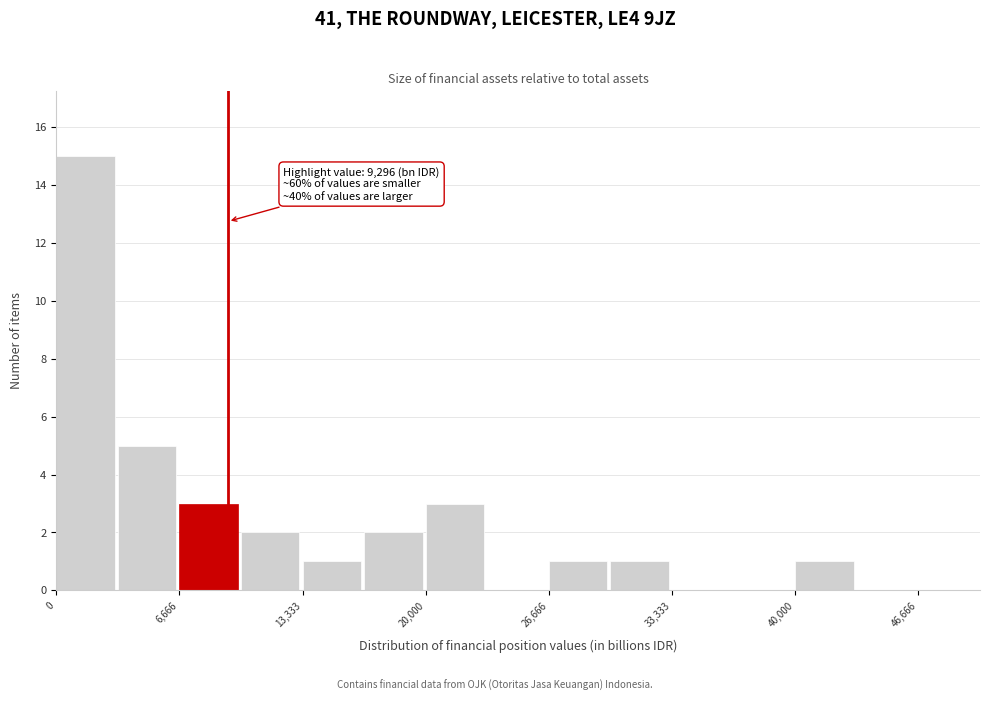

Read against the x-axis, roughly where is the centre of the tallest bar?

2000